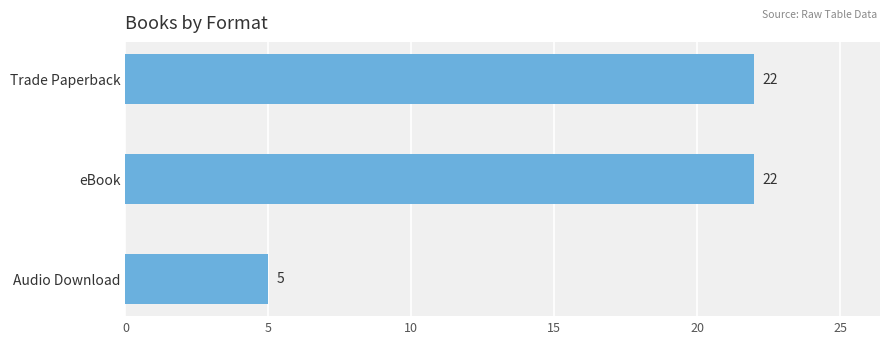

What is the maximum value shown in the chart?

22